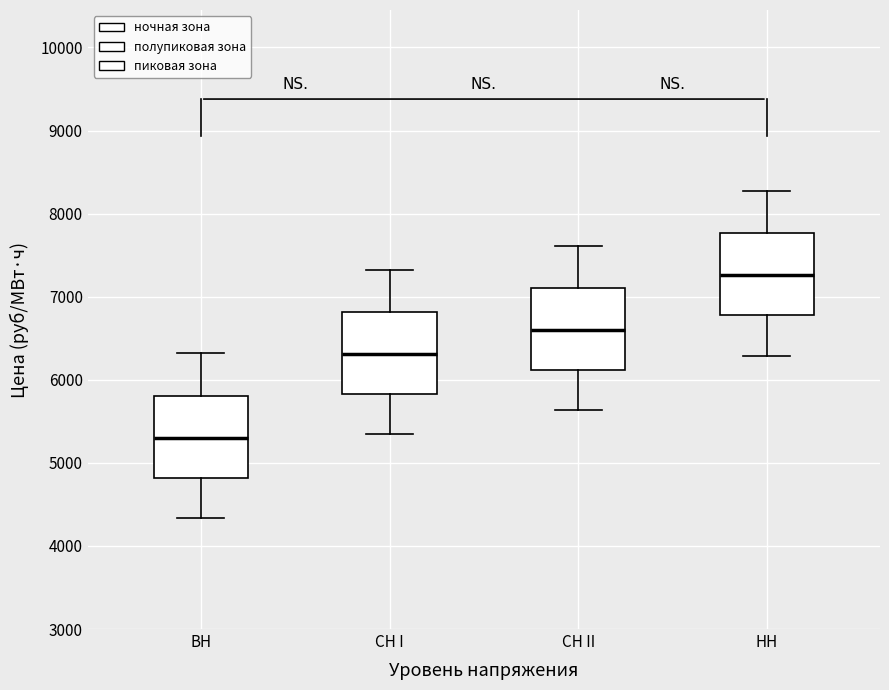

Which box's median line is the highest?

НН